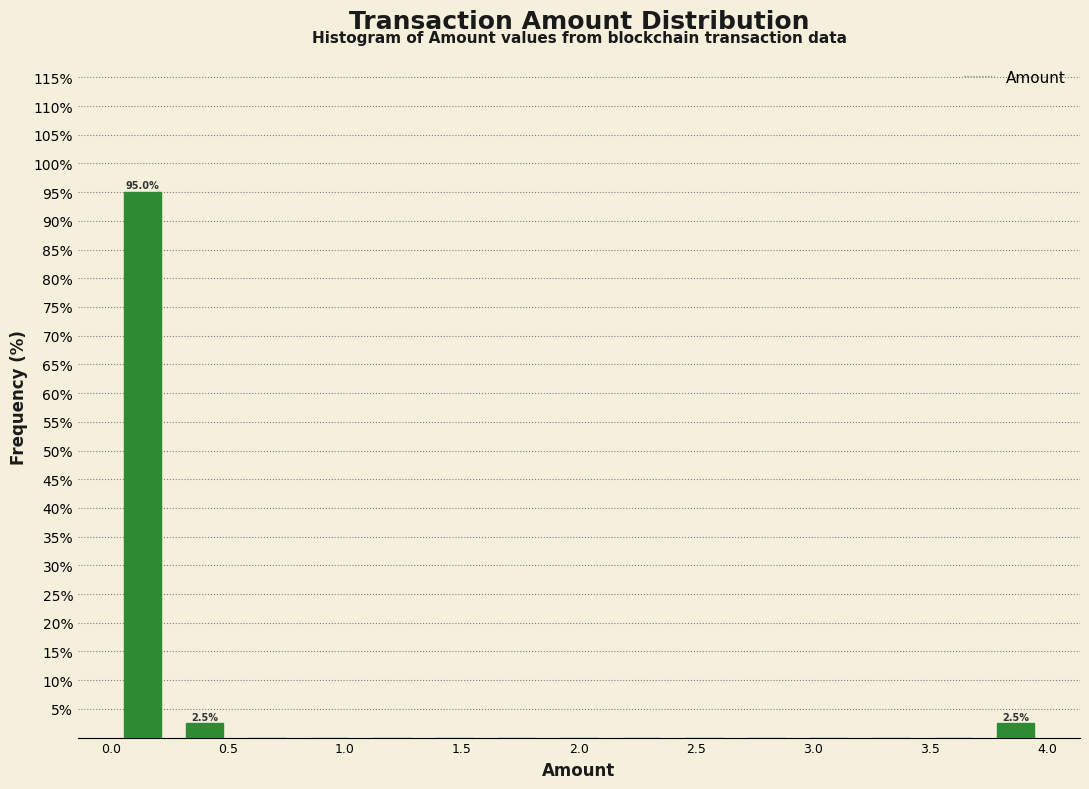

Over which range of the x-axis is the bar tallest?

0.00 to 0.25